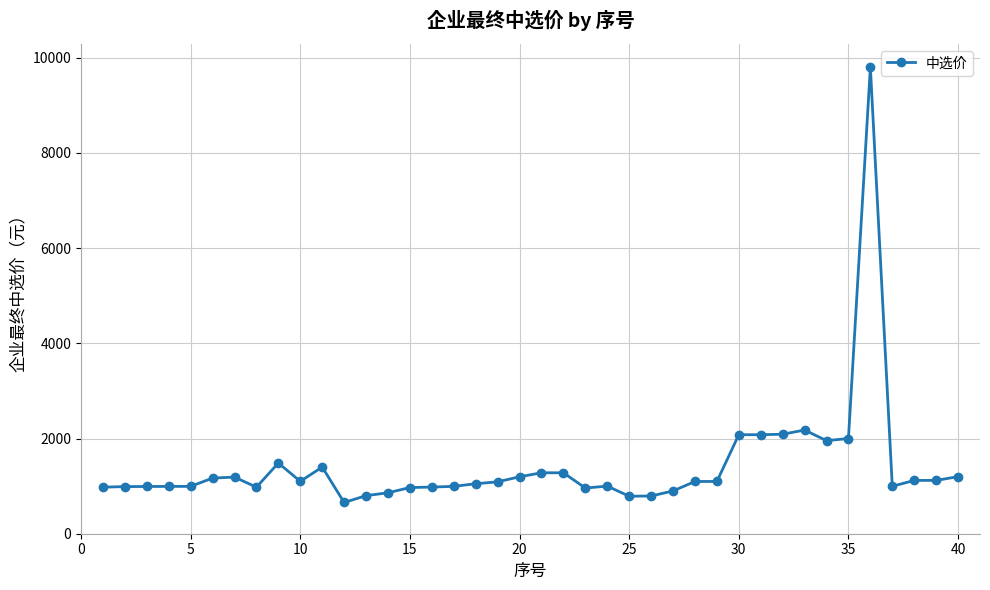

What is the average value?

1417